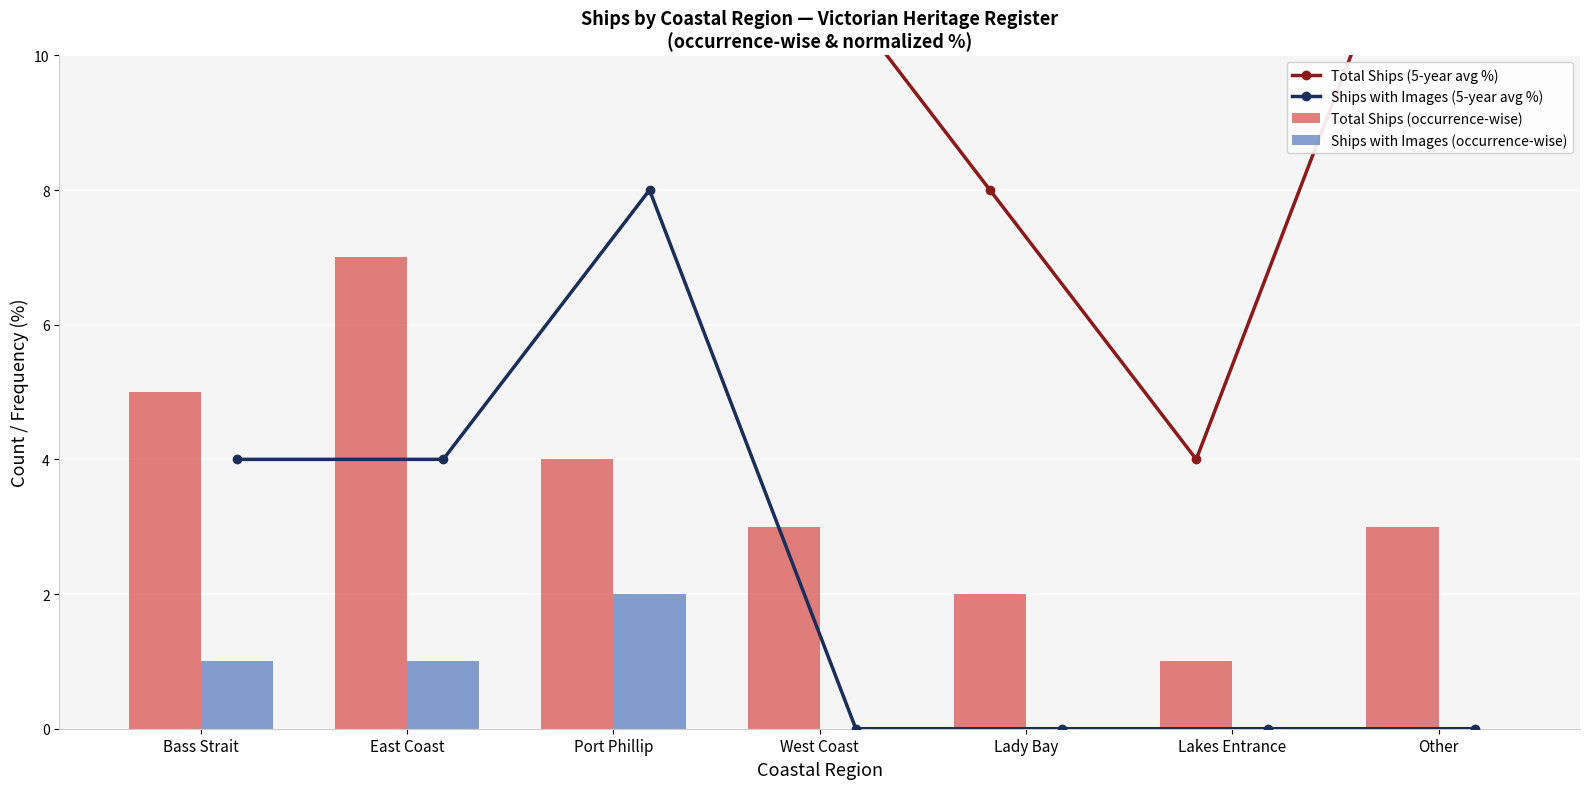

At how many categories does at least one series exceed 14?

3